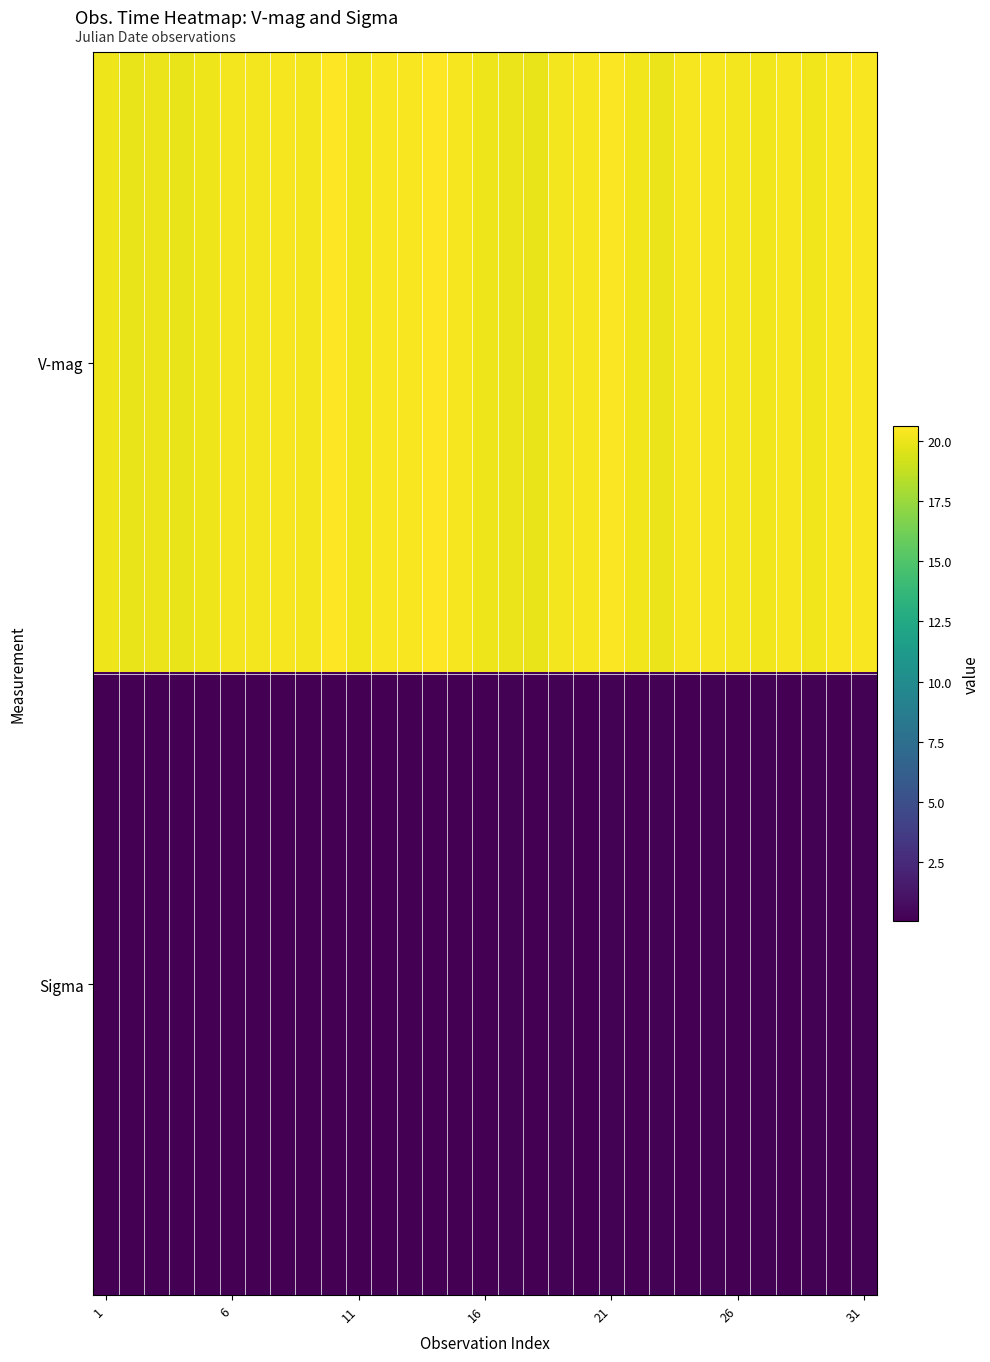

How many categories are shown in the chart?

31